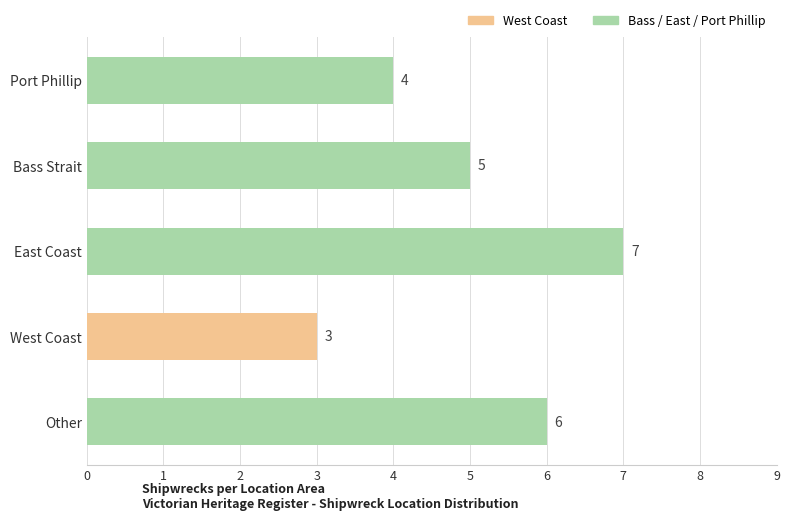

Count the values in the range 4 to 6.

3